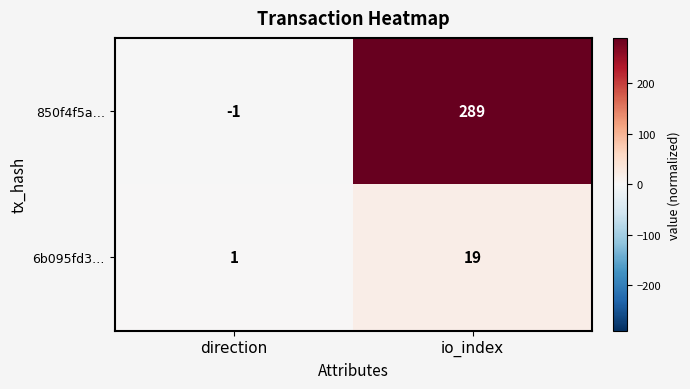

What is the spread (max minus min) of values at direction?

2